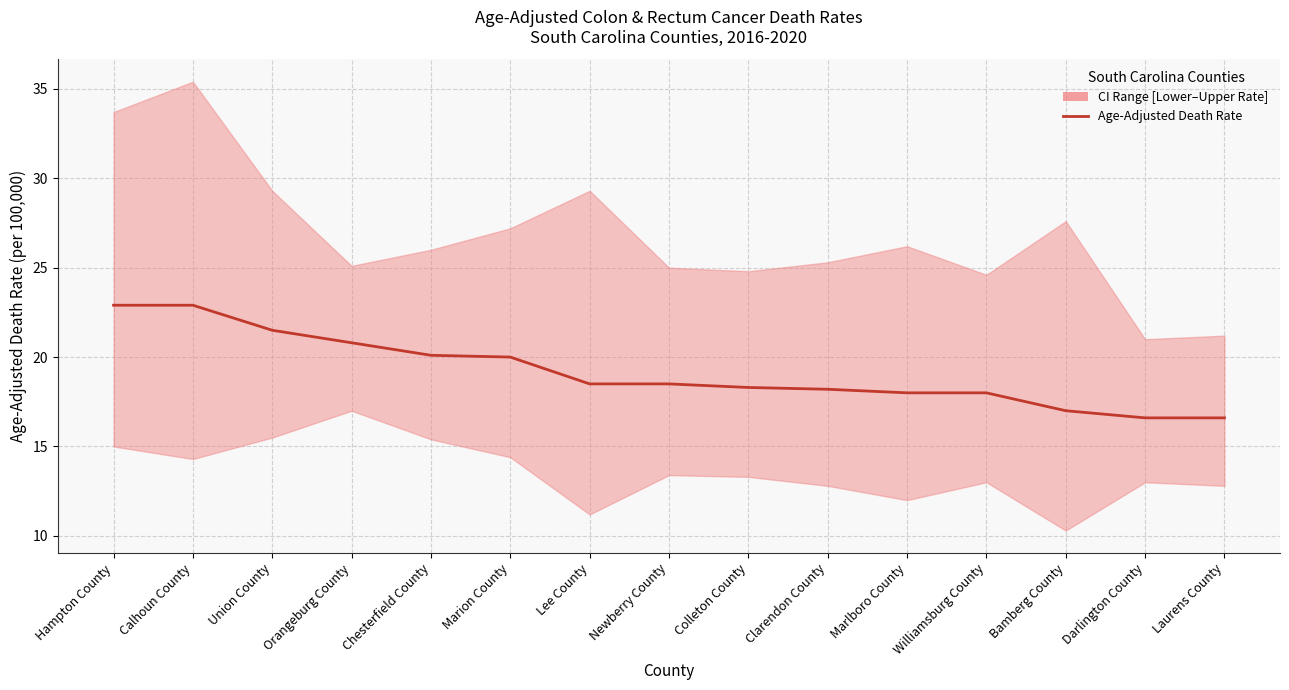

The chart shows a value of 18.5 at Lee County. True or false?

True